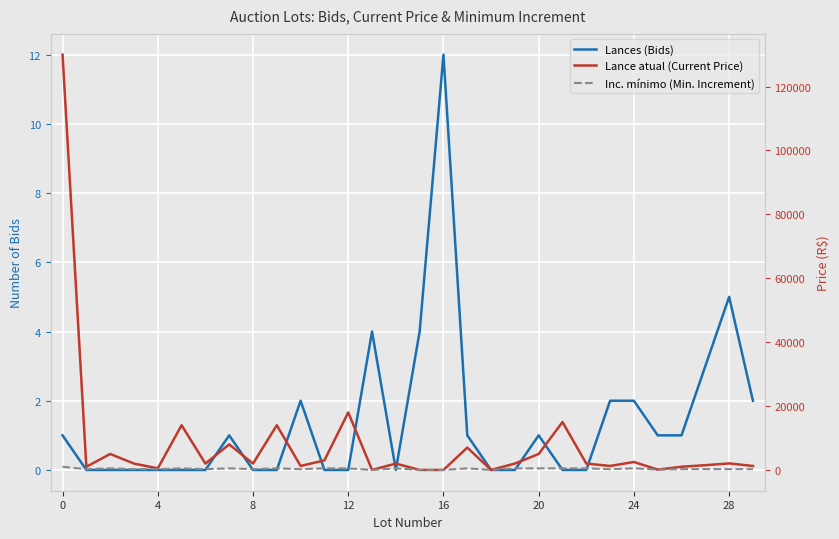

The value of Lances (Bids) at 23 is 3.5. True or false?

False